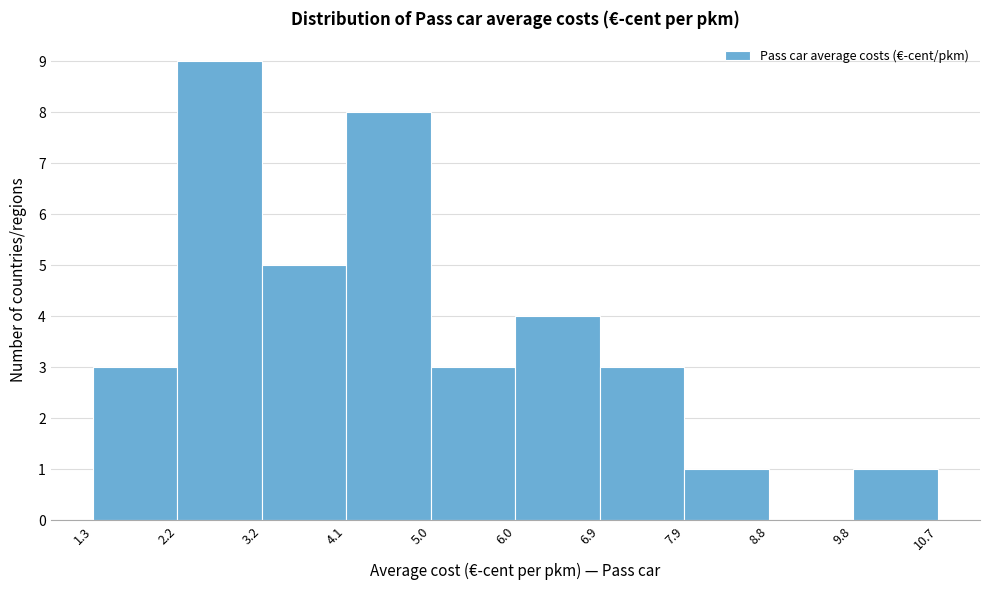

What is the height of the bar covering 6.9 to 7.9 on the x-axis? The values are not printed on the chart, so give them approximately, as read against the axis.

3